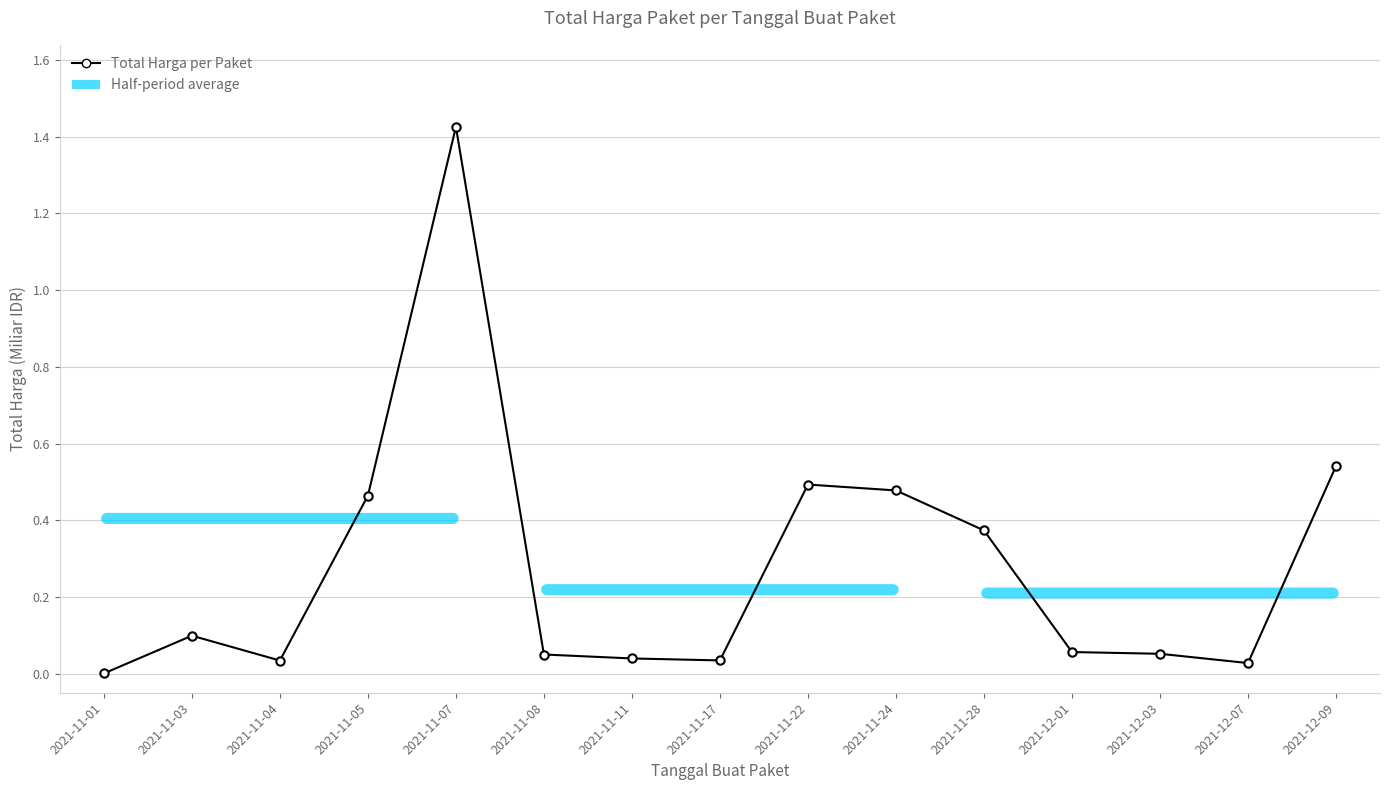

True or false: the data shows 0.3 at 2021-11-24.

False